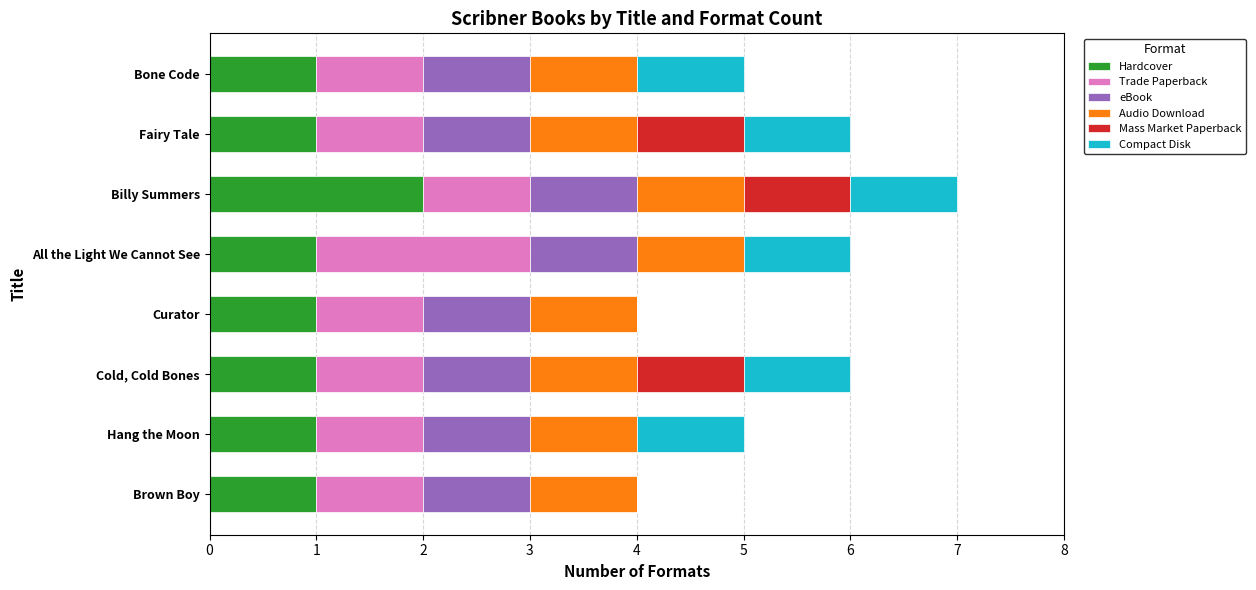

What is the total value across all series at Bone Code?

5